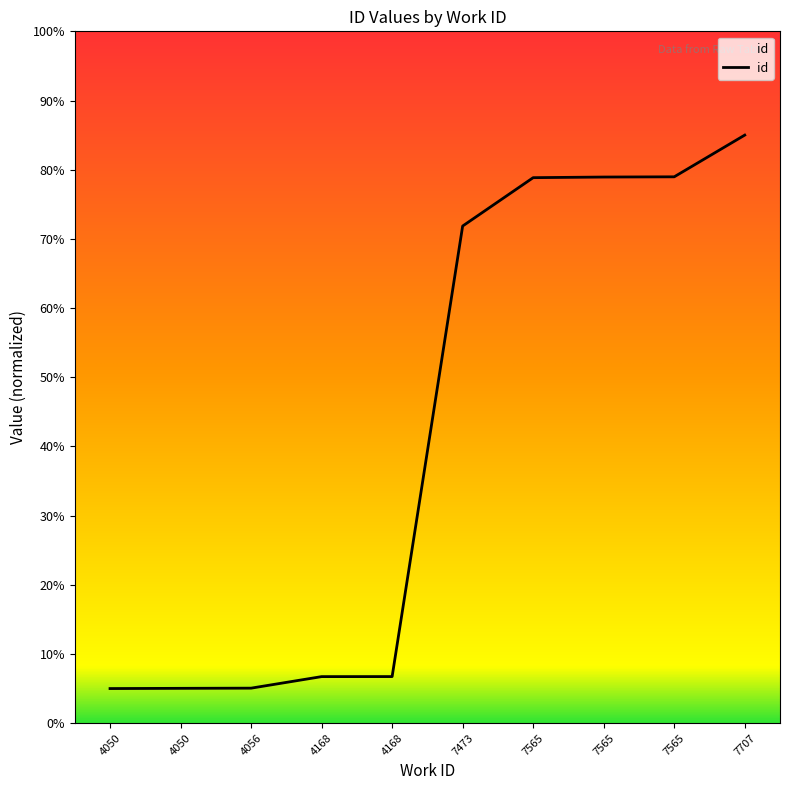

Rank the categories by value from lowest to highest.

4050, 4050, 4056, 4168, 4168, 7473, 7565, 7565, 7565, 7707